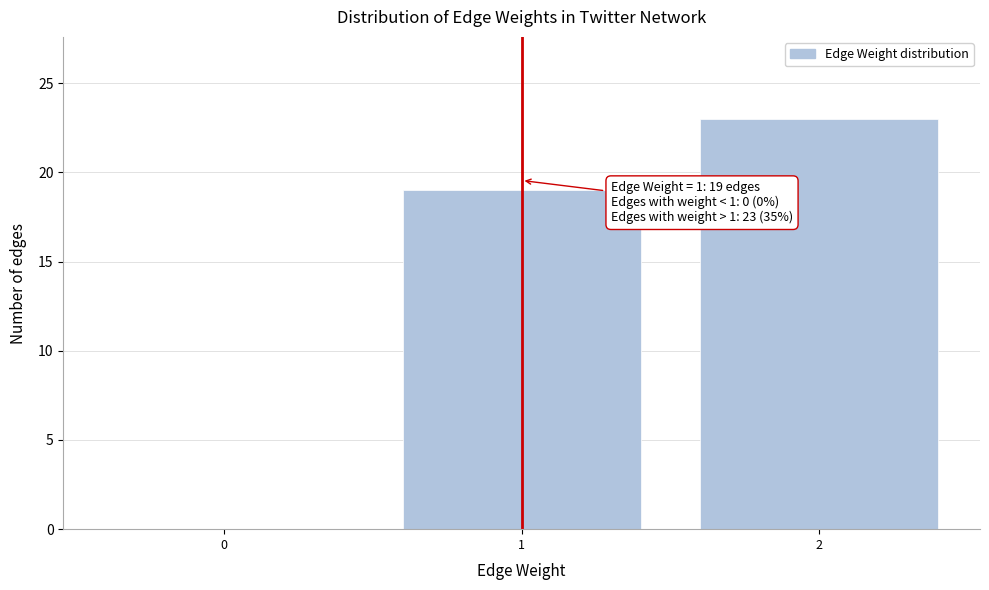

Reading left to right, what are all the values shown in this chart?

0=0	1=19	2=23